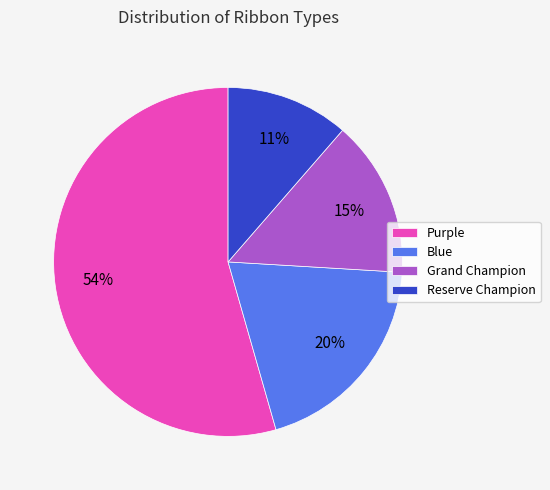

Rank the categories by value from lowest to highest.

Reserve Champion, Grand Champion, Blue, Purple